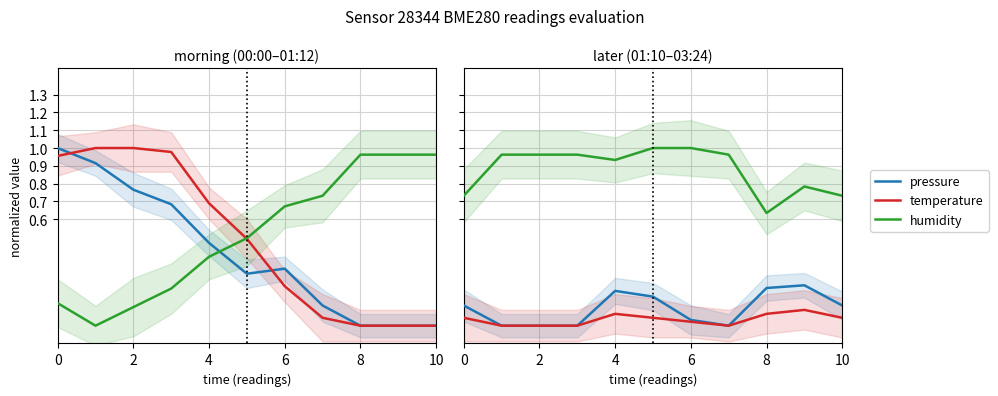

At 8, list the series in order from smallest to largest.

temperature, pressure, humidity